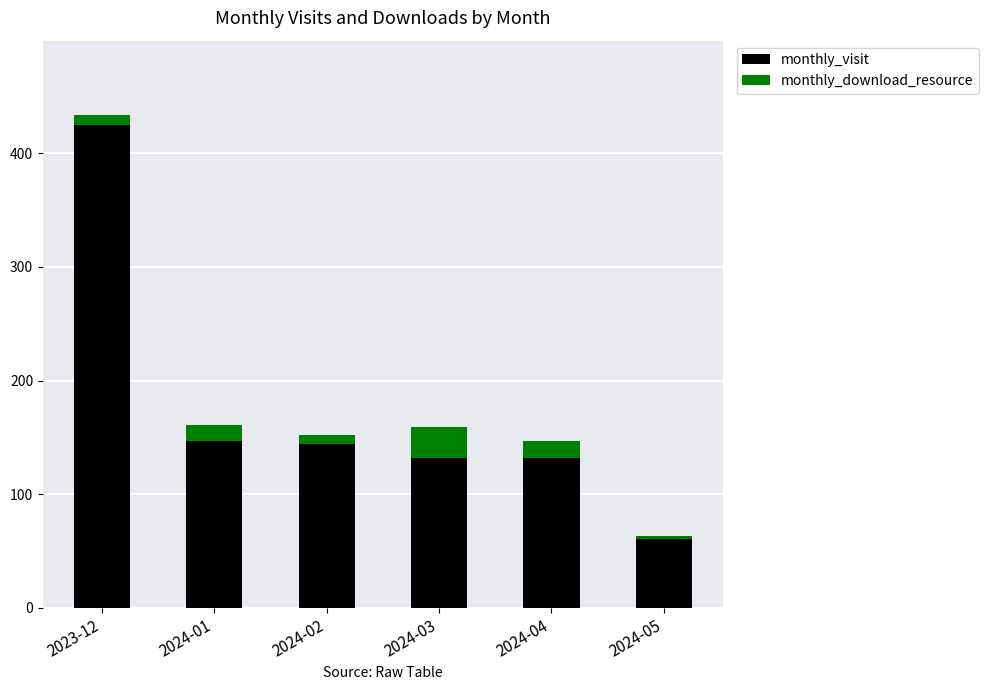

At which label does monthly_visit reach its peak?

2023-12